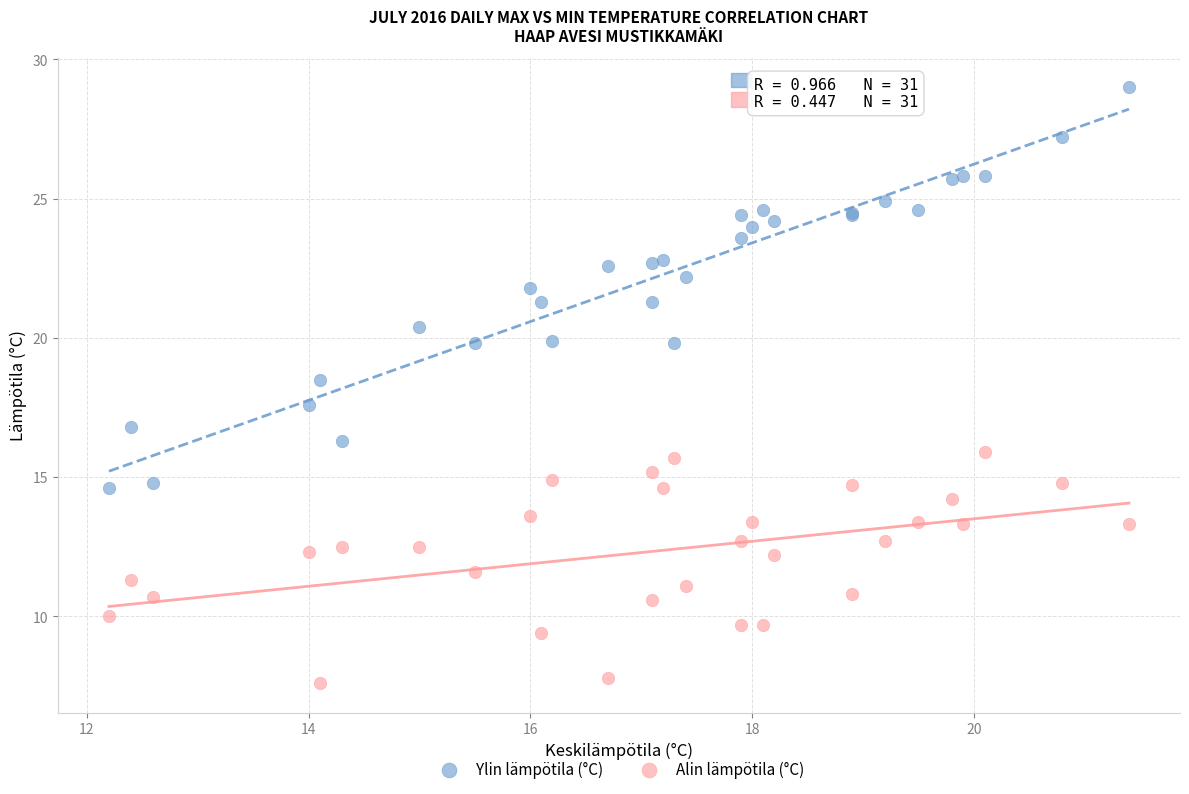

Which series contains the lowest Y value?

Alin lämpötila (°C)